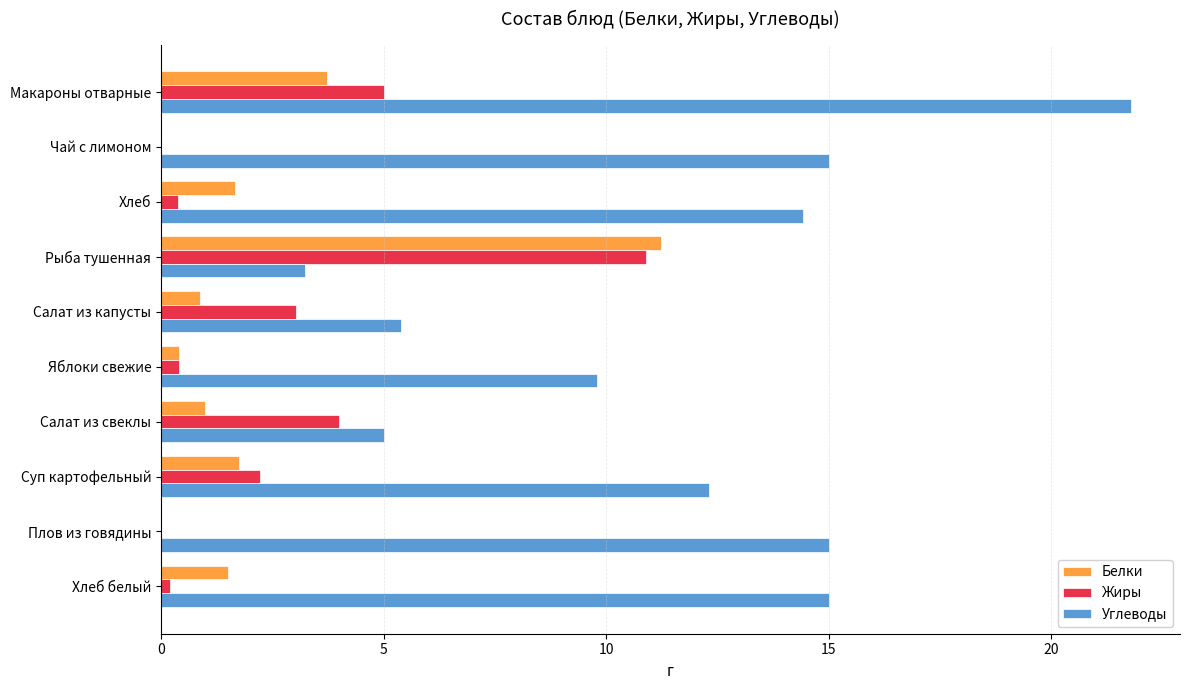

Between Макароны отварные and Хлеб белый, which series saw the biggest shift?

Углеводы